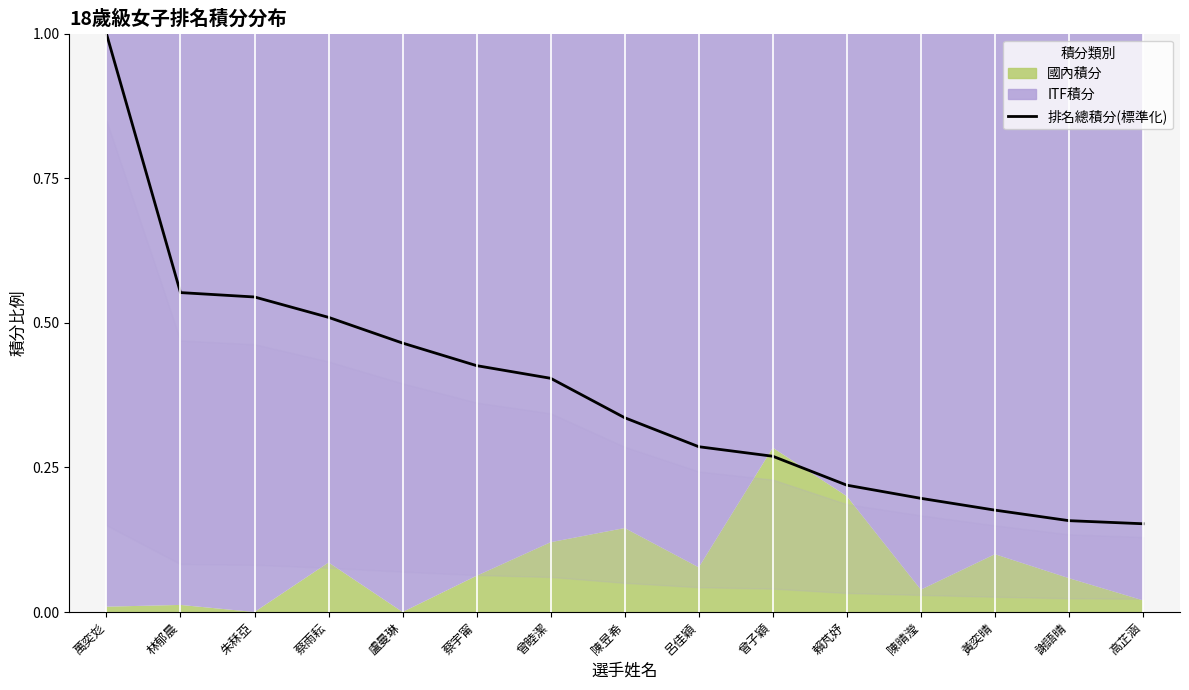

The chart shows a value of 0.2 at 賴芃妤. True or false?

True